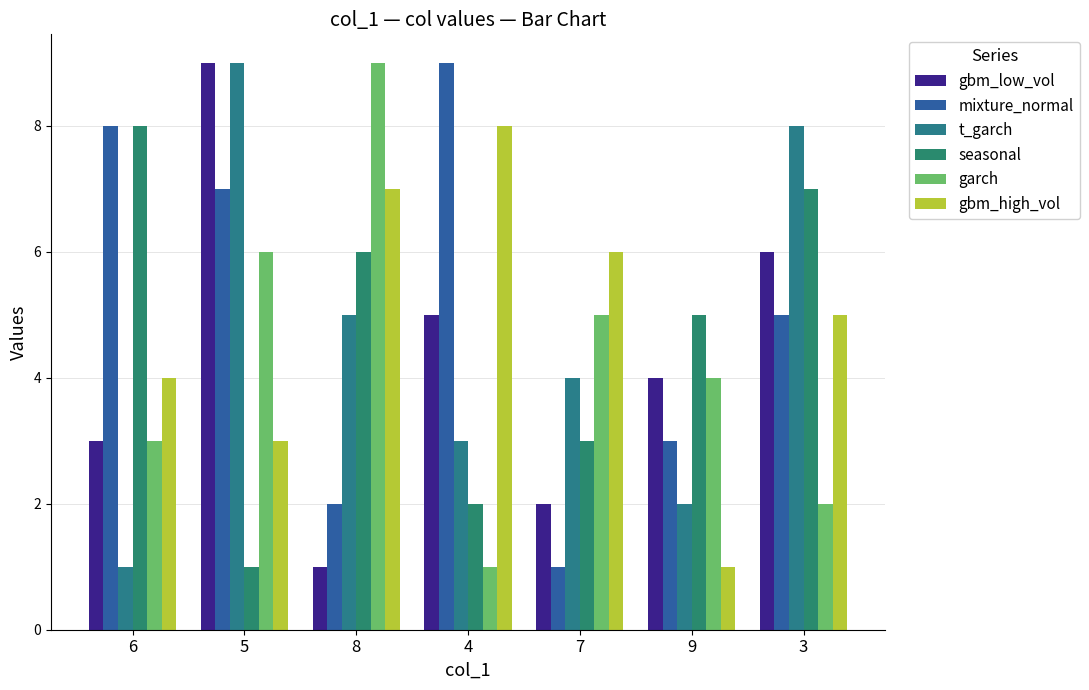

Is it true that garch equals 6 at 9?

False